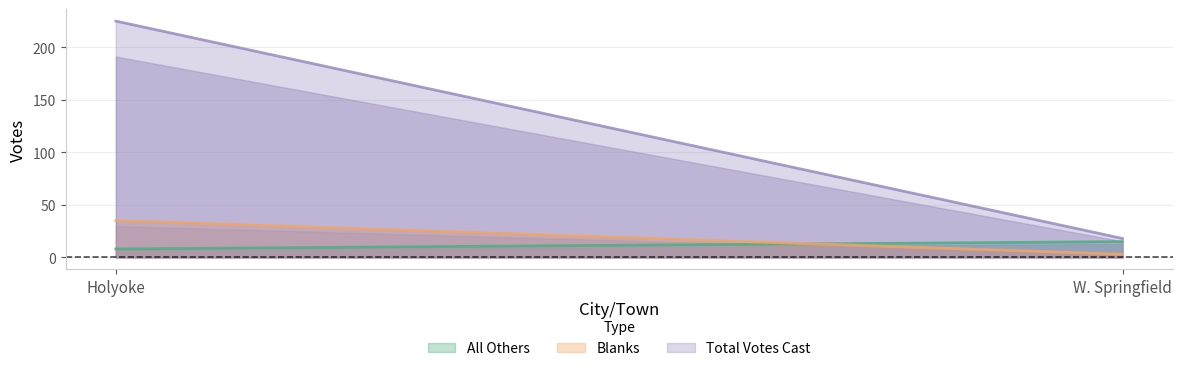

What is the difference between the maximum and minimum values in the Total Votes Cast series?

207